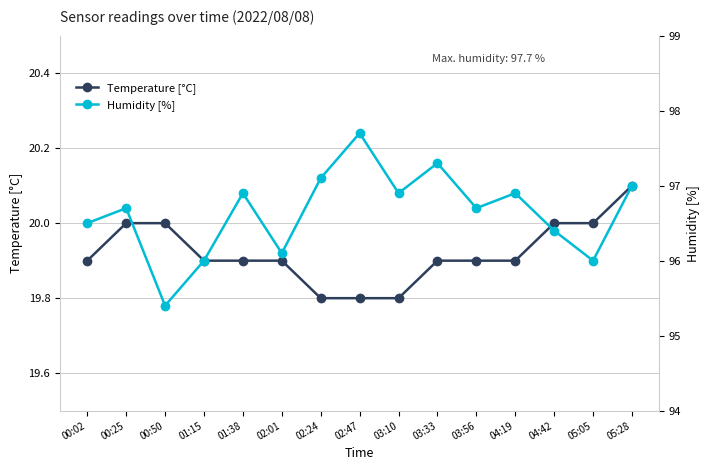

True or false: Humidity [%] and Temperature [°C] intersect in this chart.

False